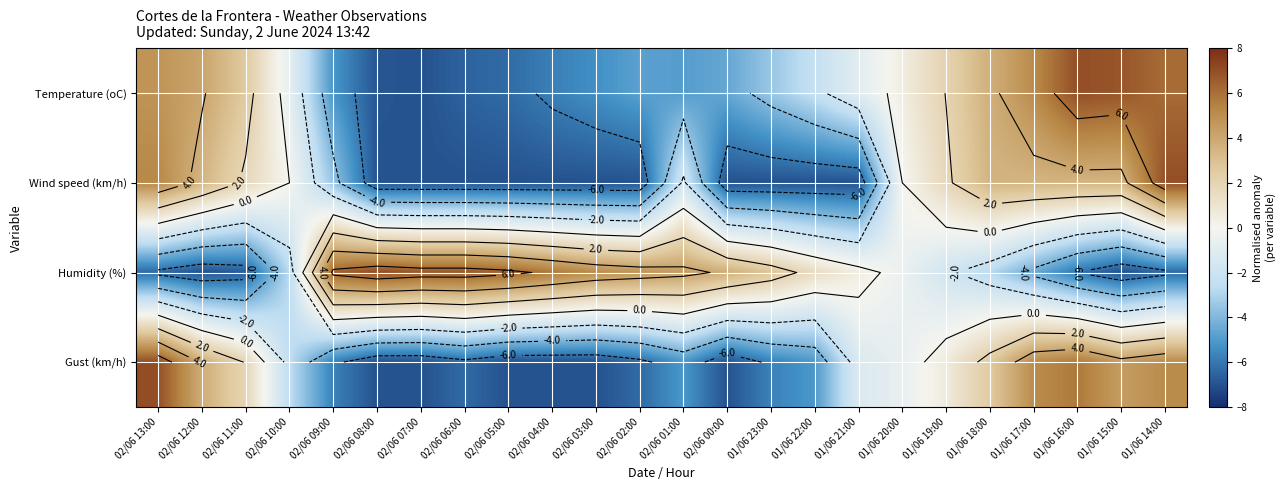

At 02/06 12:00, list the series in order from largest to smallest.

Temperature (oC), Gust (km/h), Wind speed (km/h), Humidity (%)